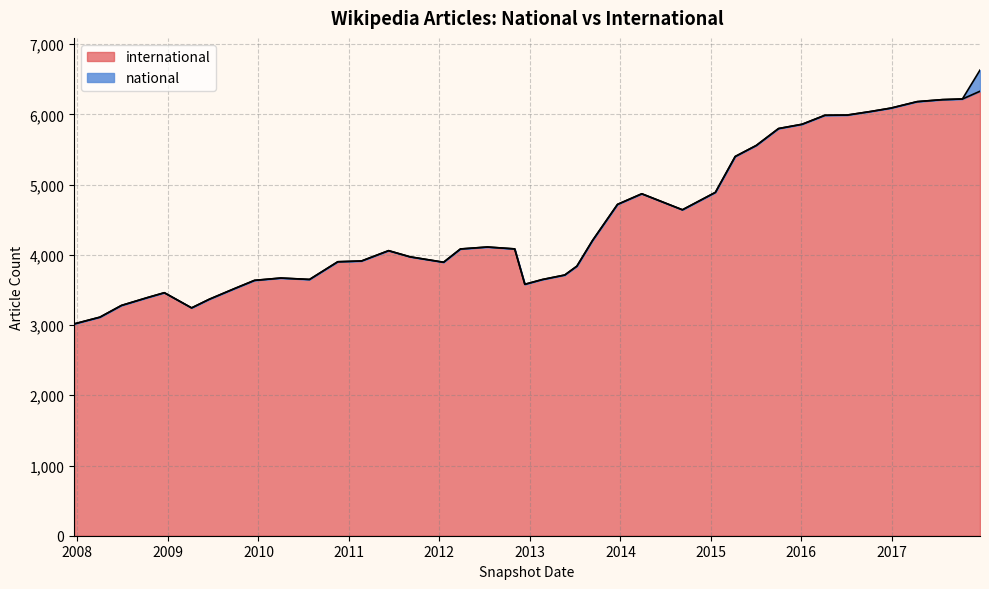

The value at 2017-04-12 is 10218. True or false?

False